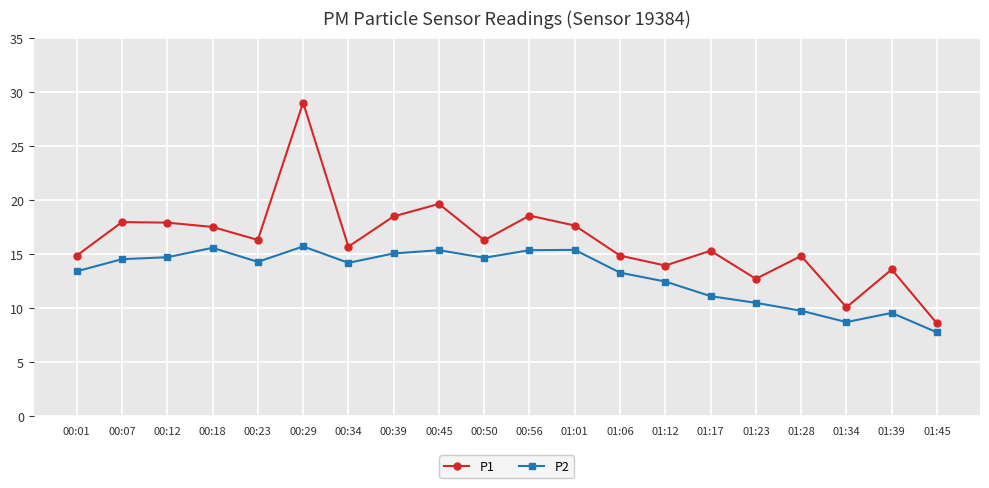

Is this an area chart (filled region under the line)?

No